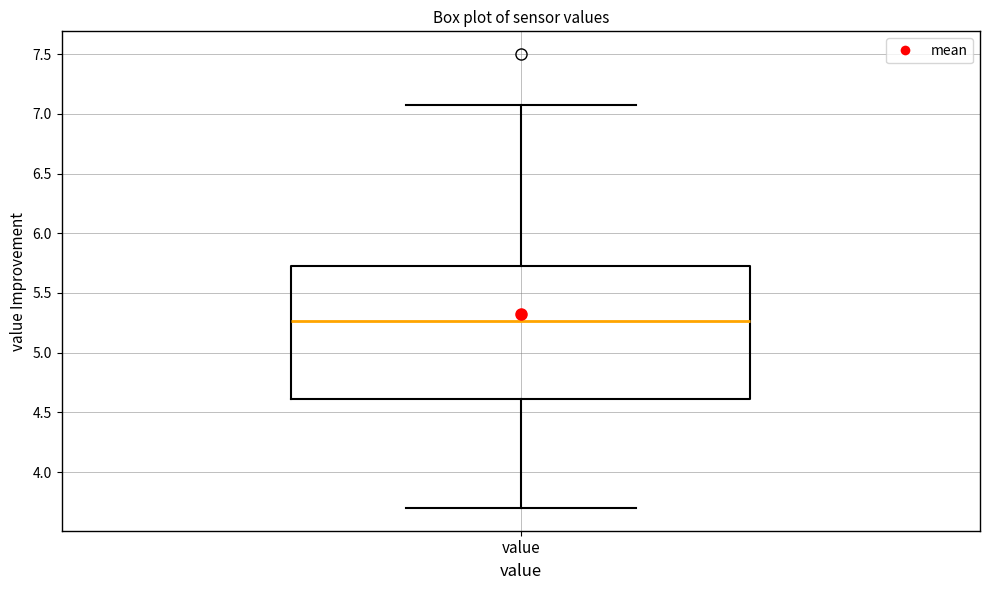

Where does the lower whisker of the box for value end on the y-axis? The values are not printed on the chart, so give them approximately, as read against the axis.

3.70